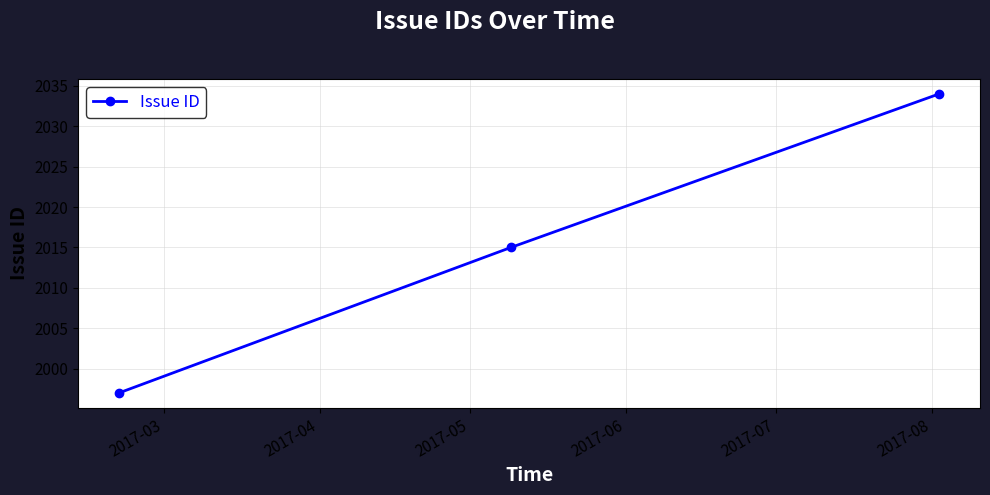

What is the average value?

2015